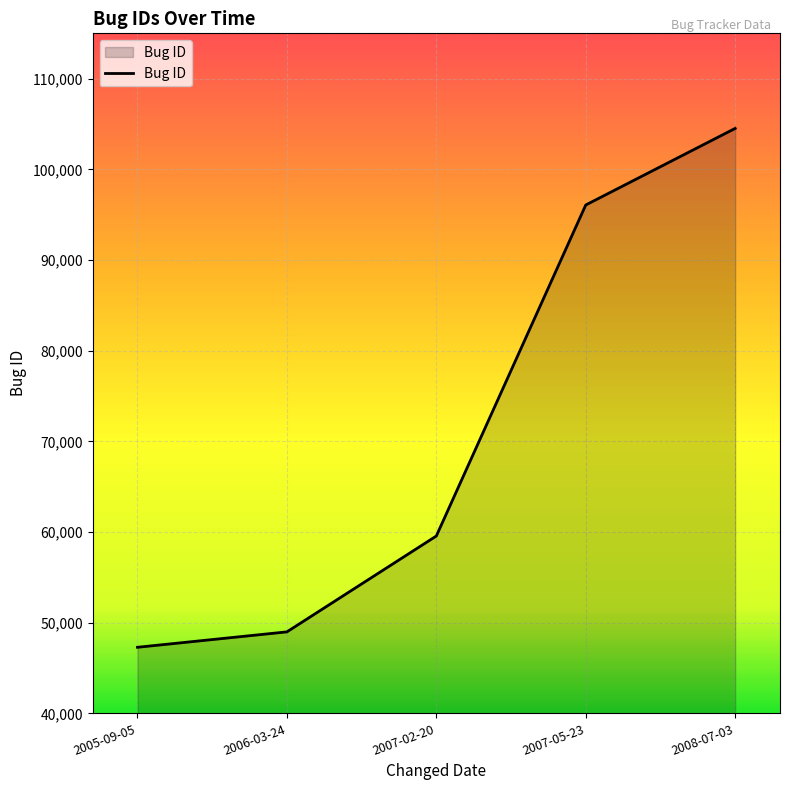

What is the change in value from 2005-09-05 to 2007-02-20?

+12272